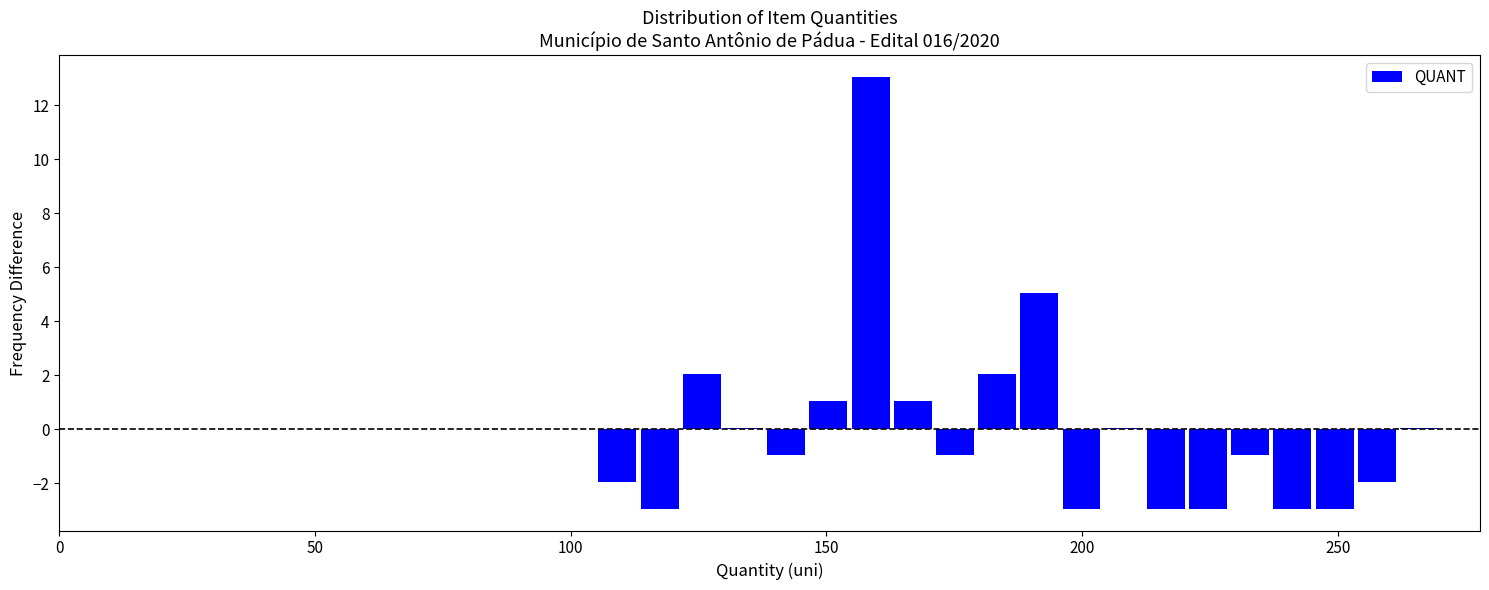

Read against the x-axis, roughly where is the centre of the tallest bar?

160